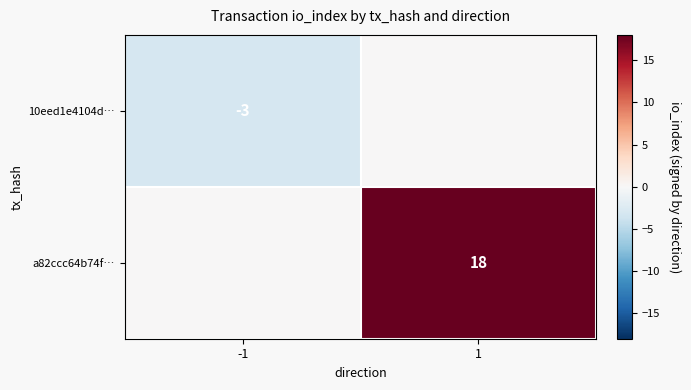

The value of 10eed1e4104d… at -1 is -3. True or false?

True